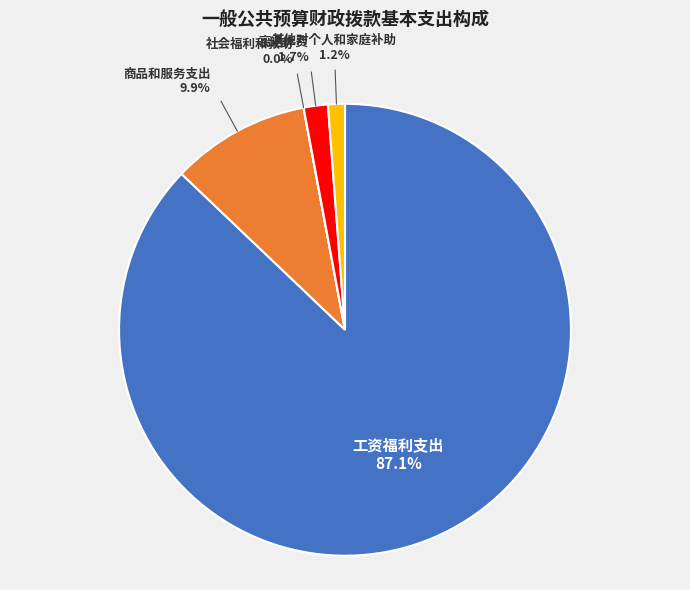

Is there any slice that represents more than half of the pie?

Yes